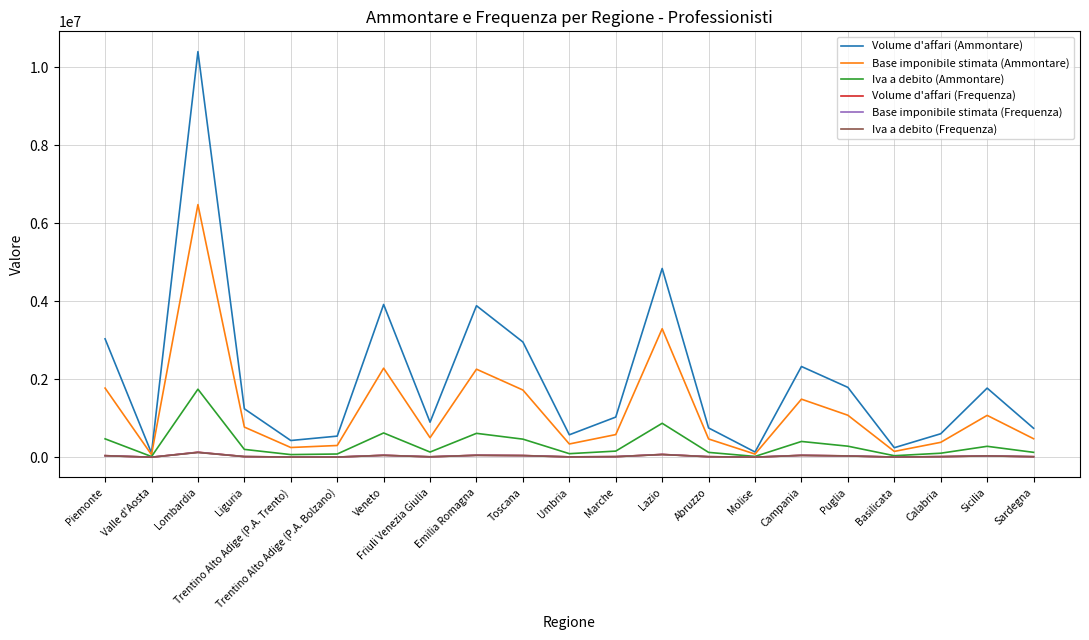

What is the sum of all Base imponibile stimata (Frequenza) values?

626725